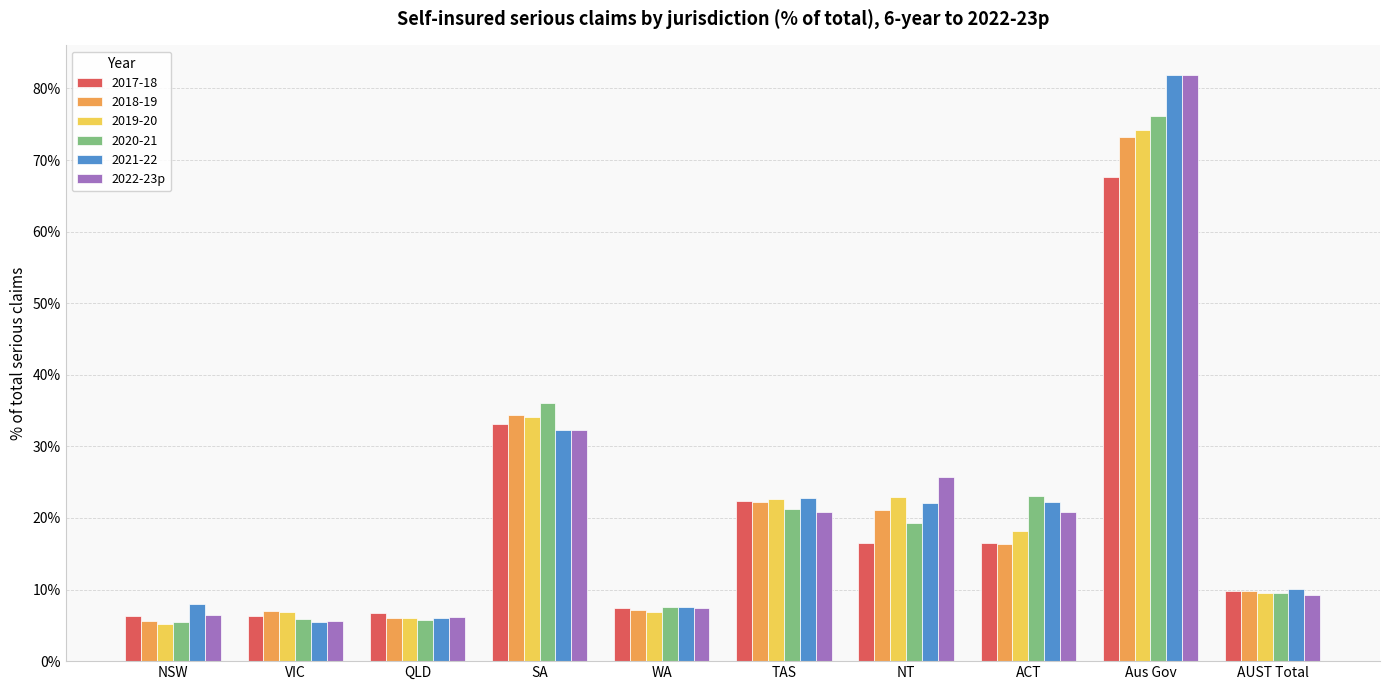

Reading right to left, what are all the values shown in this chart?

AUST Total=0.1	Aus Gov=0.8	ACT=0.2	NT=0.3	TAS=0.2	WA=0.1	SA=0.3	QLD=0.1	VIC=0.1	NSW=0.1